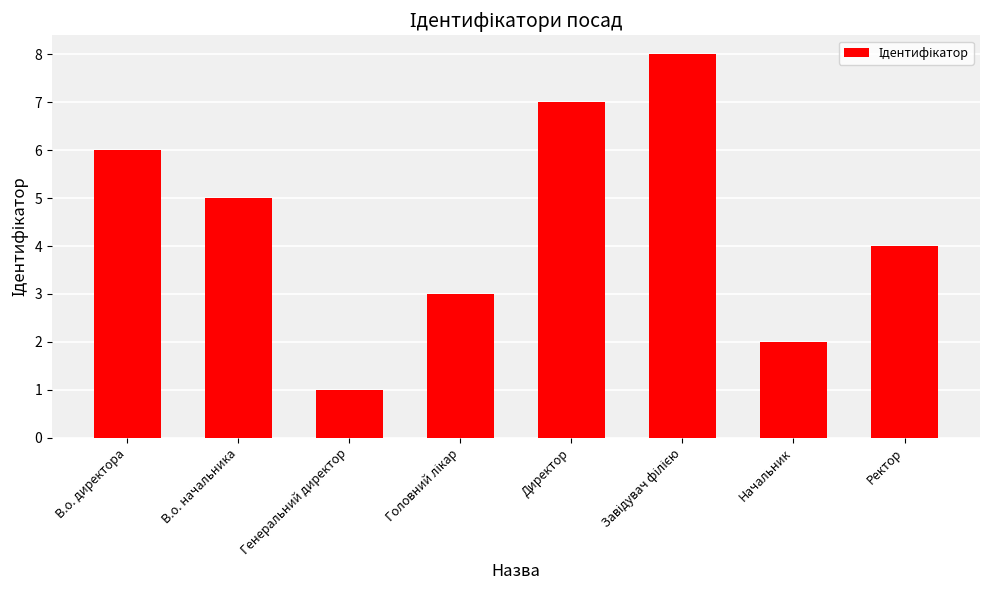

What is the label of the 2nd bar from the right?

Начальник